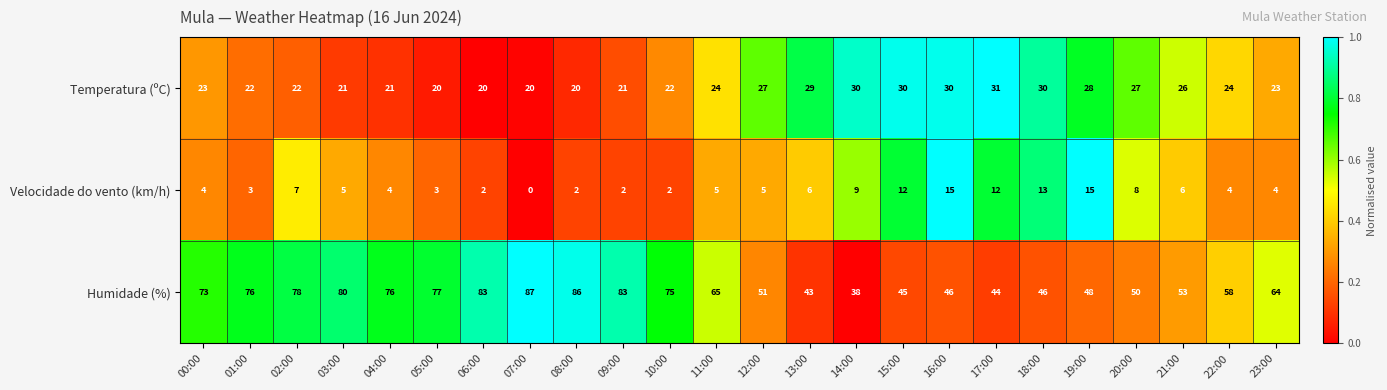

At which category is the sum across all series the highest?

08:00